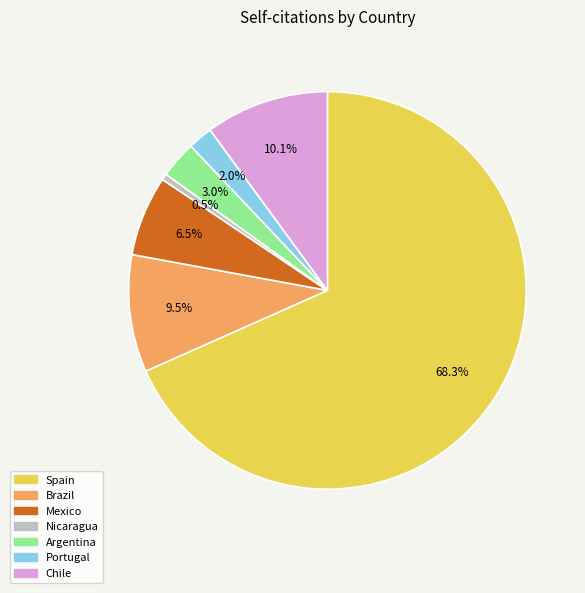

Is there a majority slice in this chart?

Yes